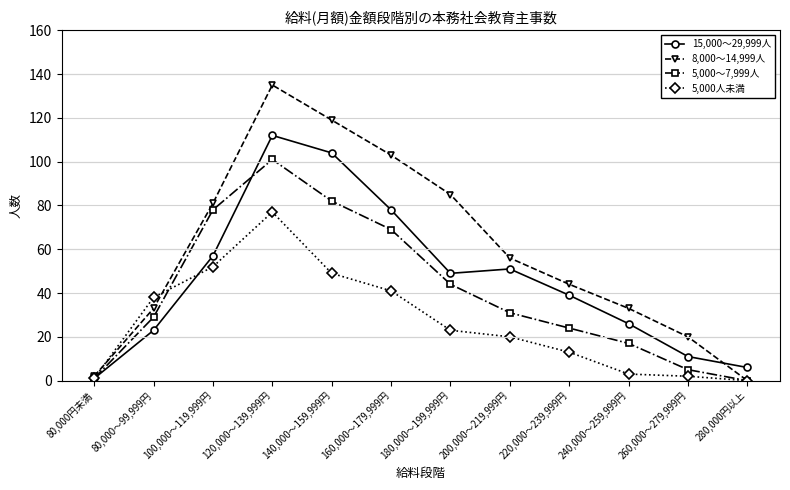

True or false: 5,000～7,999人 has more than 2 points higher than both neighbors.

False